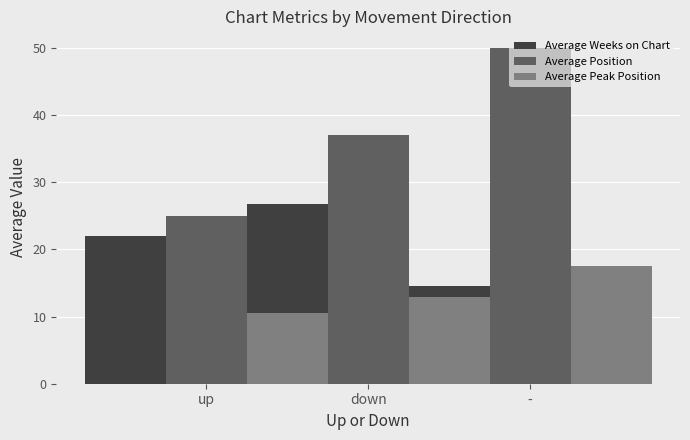

Which category has the lowest value across all series?

up